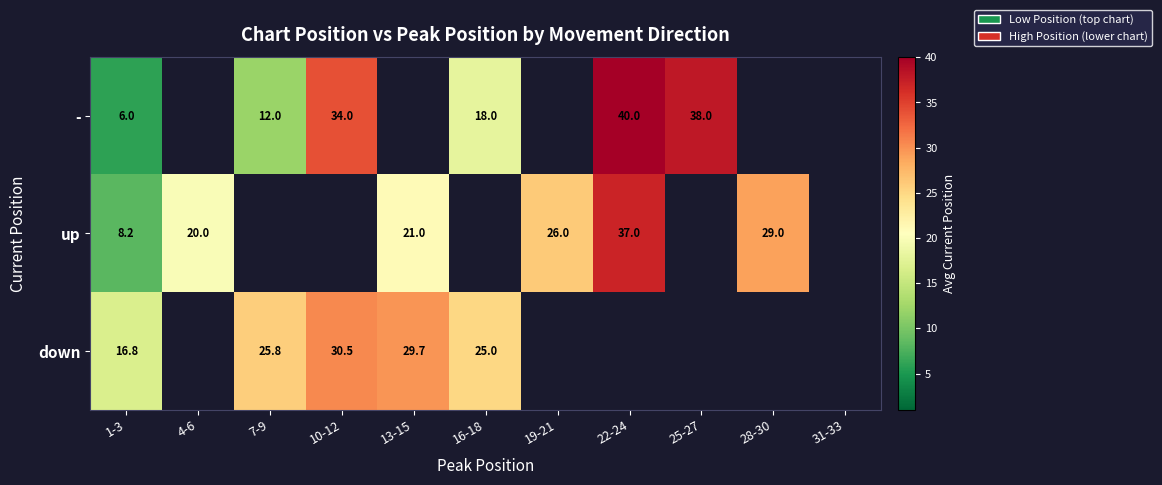

Count the number of data series in this chart.

3